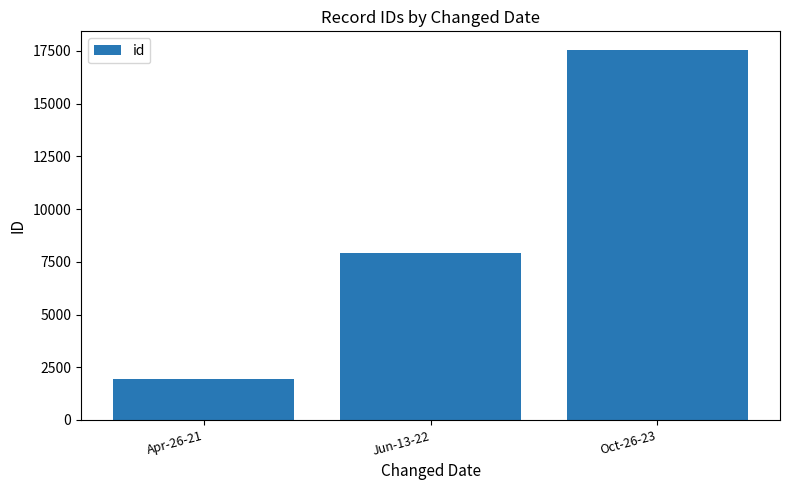

What is the smallest value displayed?

1923